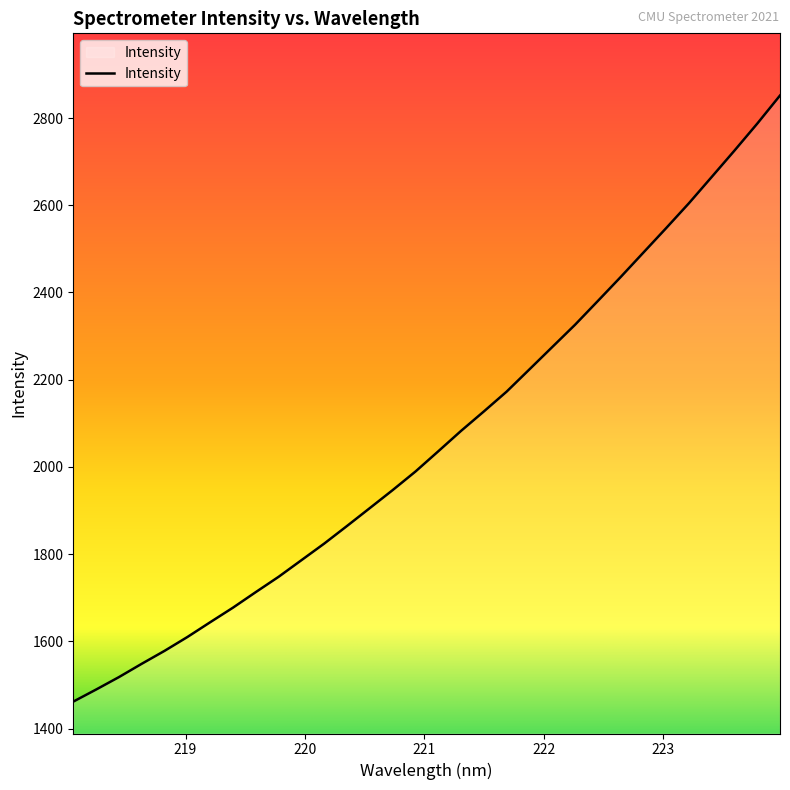

What is the minimum value shown in the chart?

1461.8